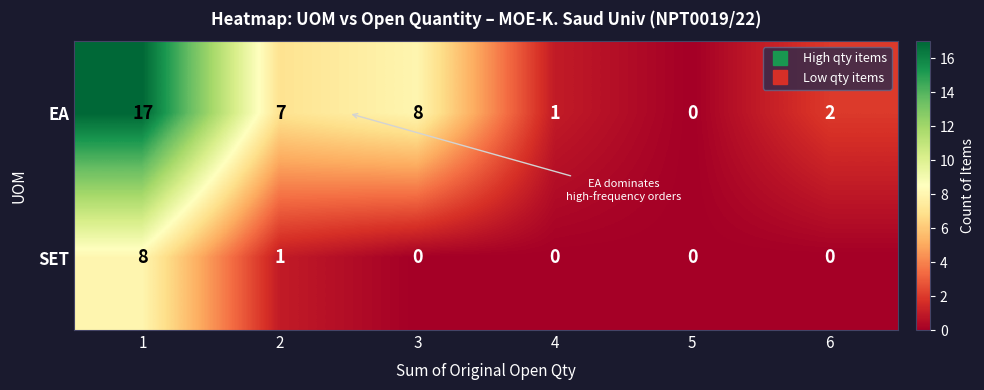

Is the value of EA at 5 greater than the value of SET at 1?

No